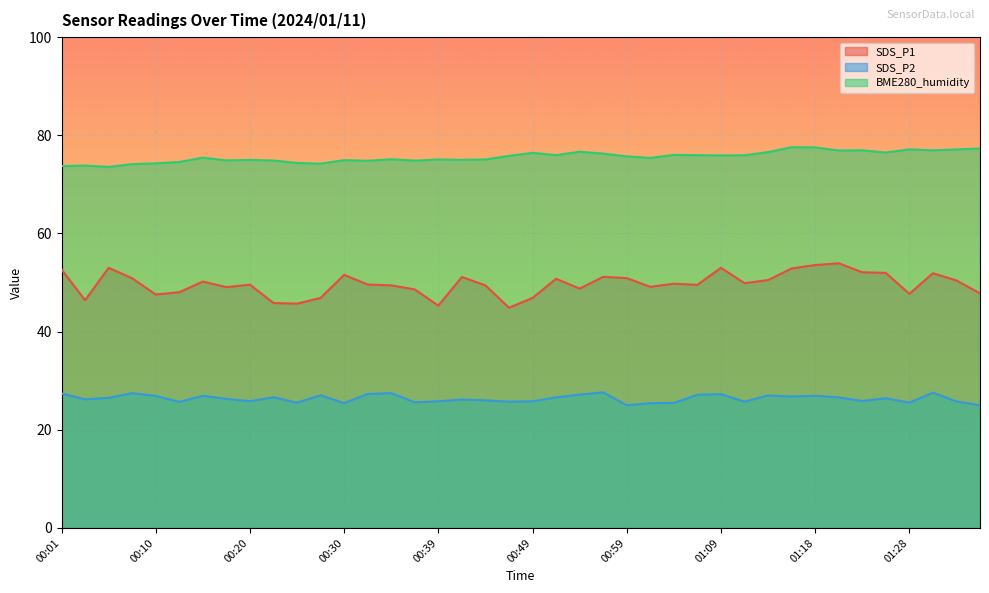

What is the difference between the SDS_P1 values at 01:26 and 00:30?

0.4